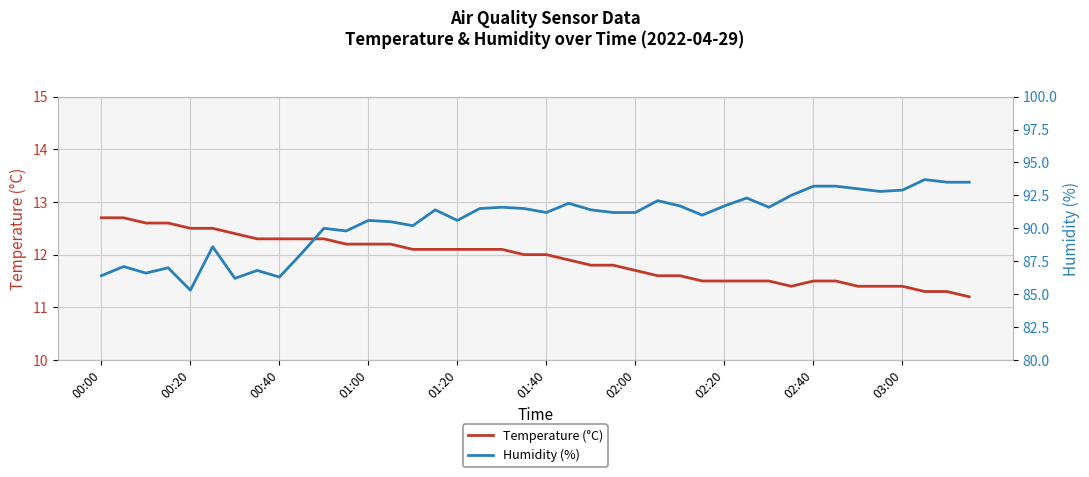

What is the highest value of the Temperature (°C) series?

12.7